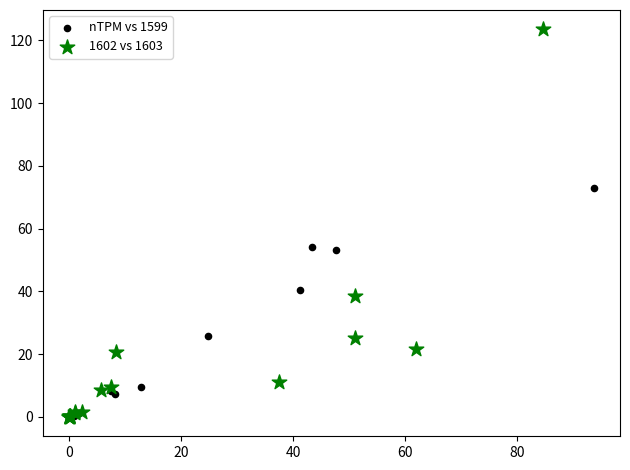

Which series contains the highest Y value?

1602 vs 1603